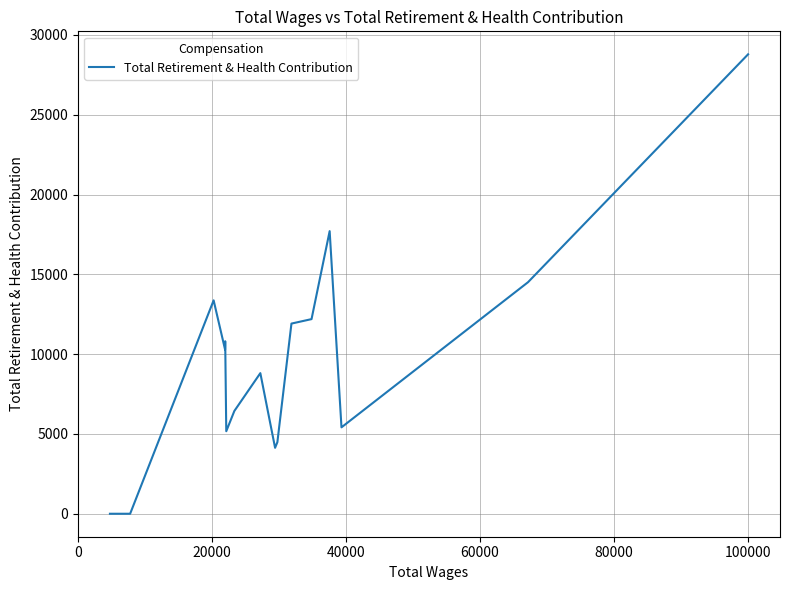

What is the difference between the maximum and minimum values?

28787